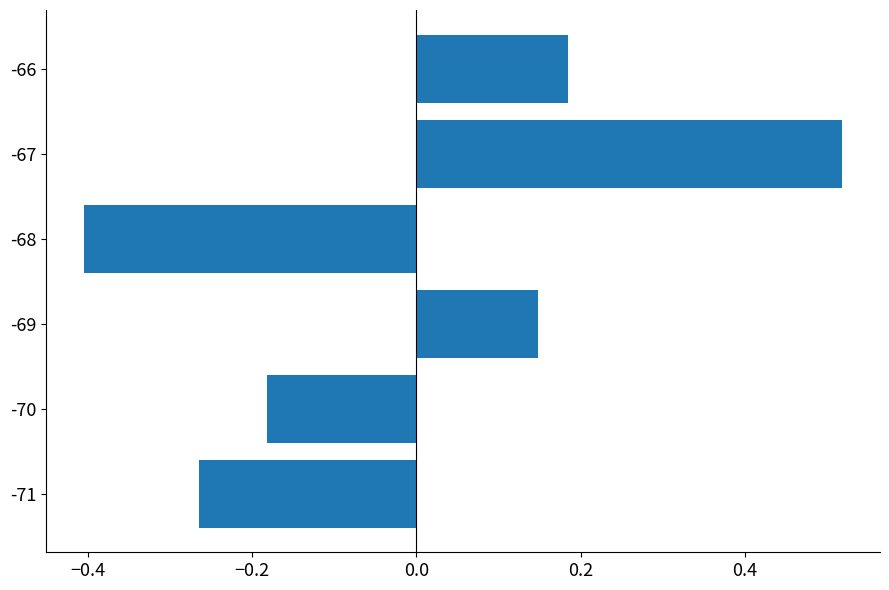

What is the difference between the maximum and second lowest values?

0.8